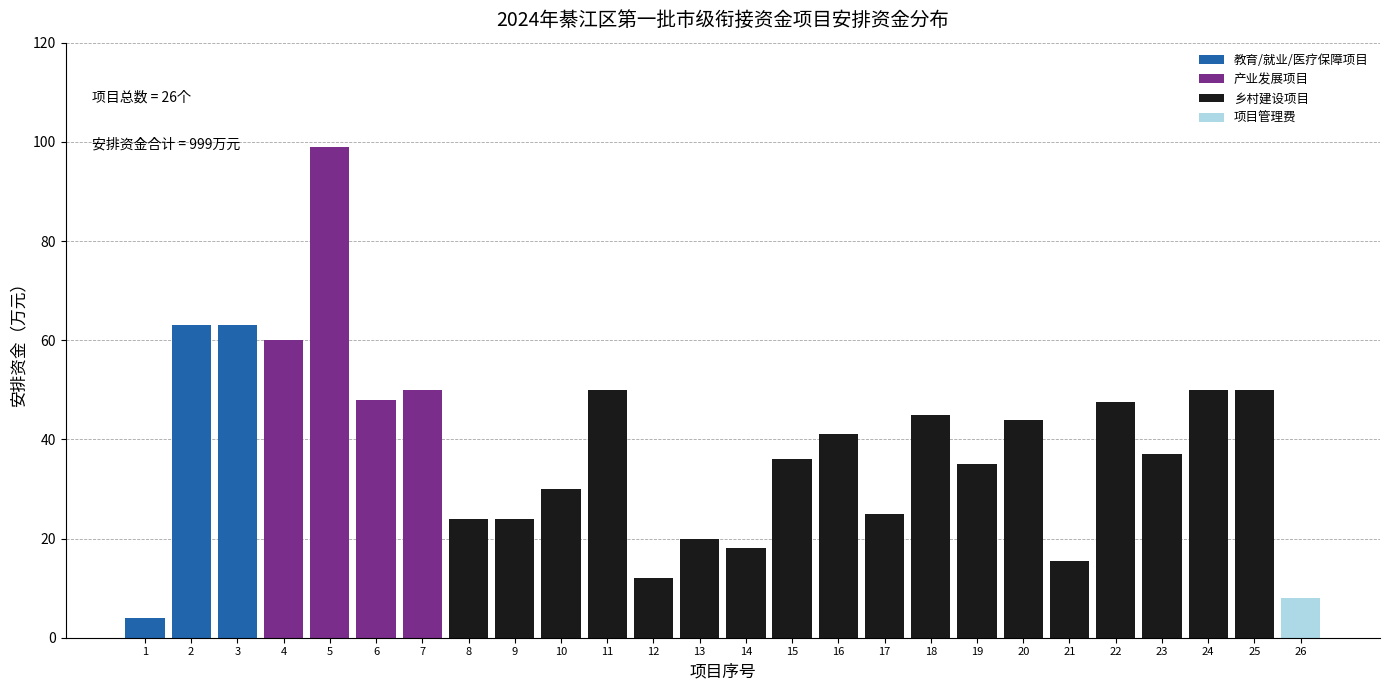

Reading right to left, list all the values displayed in this chart.

8.0	50.0	50.0	37.0	47.5	15.5	44.0	35.0	45.0	25.0	41.0	36.0	18.0	20.0	12.0	50.0	30.0	24.0	24.0	50.0	48.0	99.0	60.0	63.0	63.0	4.0